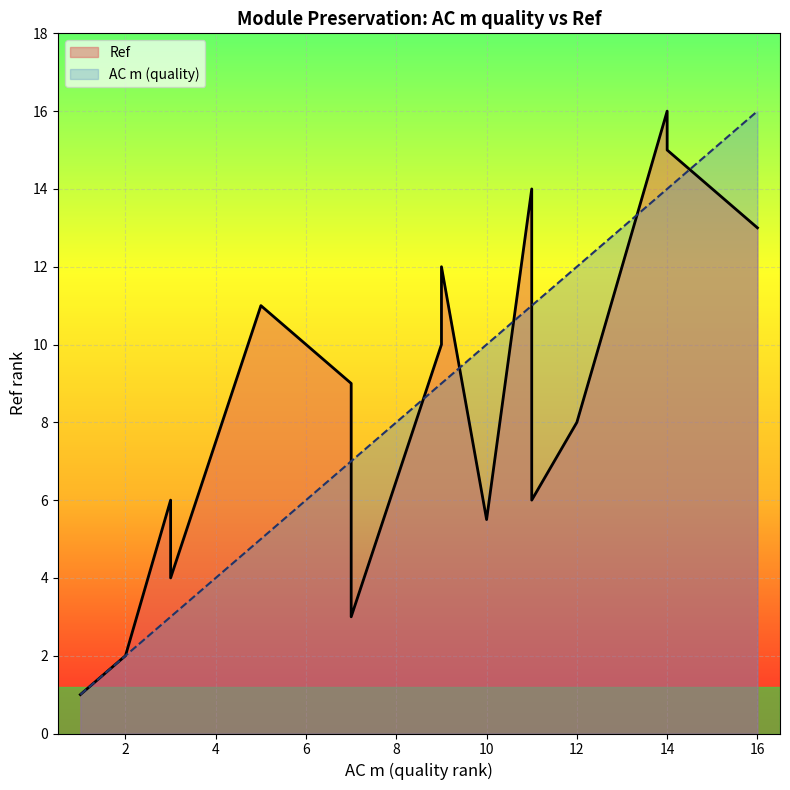

True or false: there are more than 1 points higher than both neighbors.

True